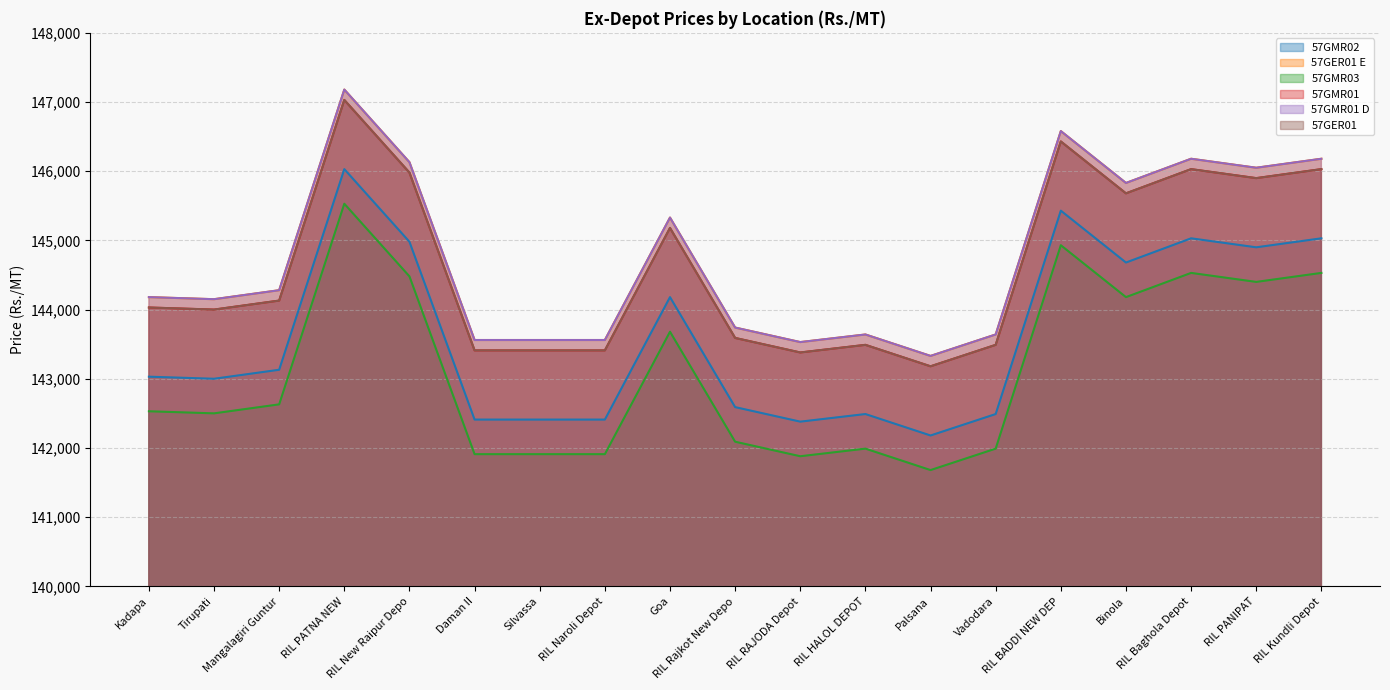

What is the label of the 3rd point from the left?

Mangalagiri Guntur